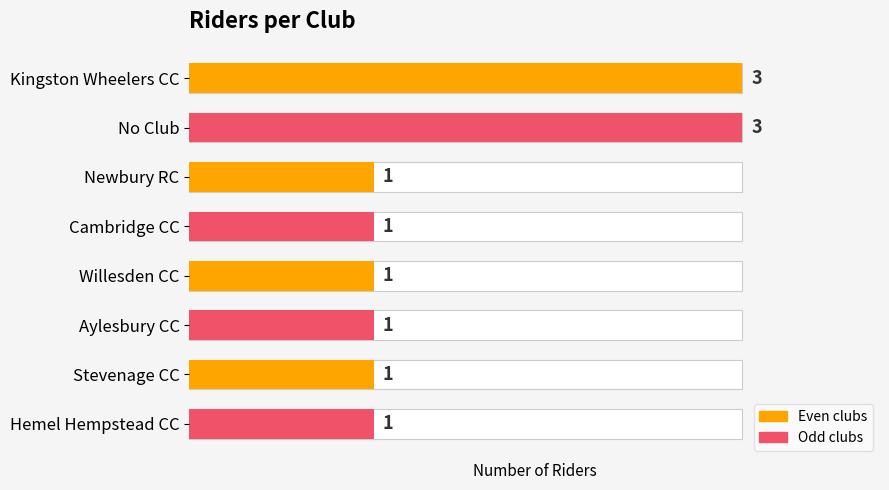

The chart shows a value of 1 at Stevenage CC. True or false?

True